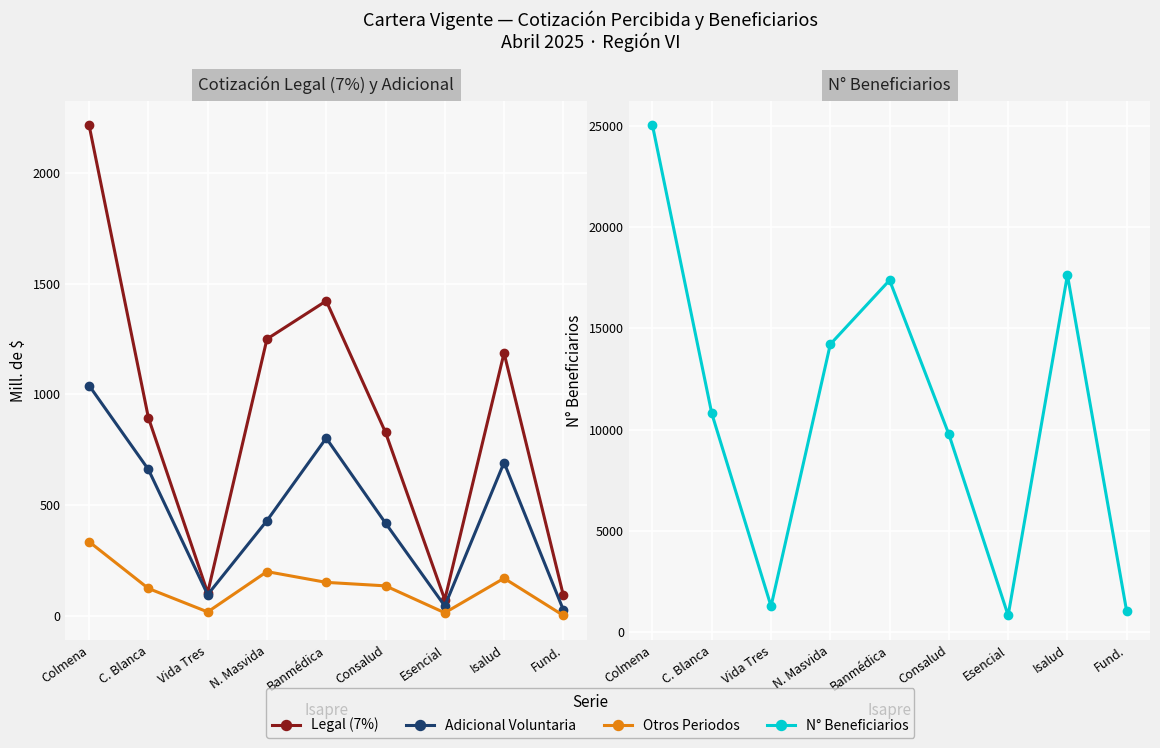

Where is Legal (7%) nearest to the value 1143?

Isalud